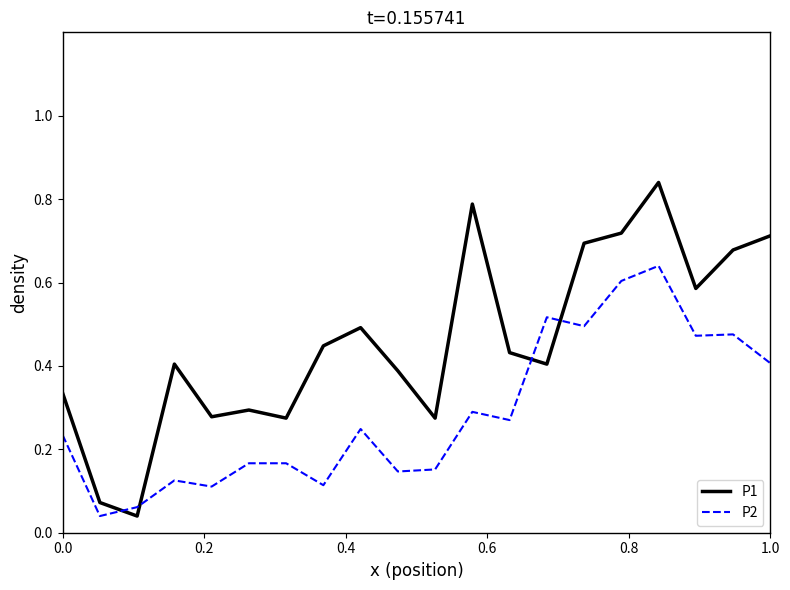

In P2, how many points are lower than both neighbors (excluding endpoints)?

7